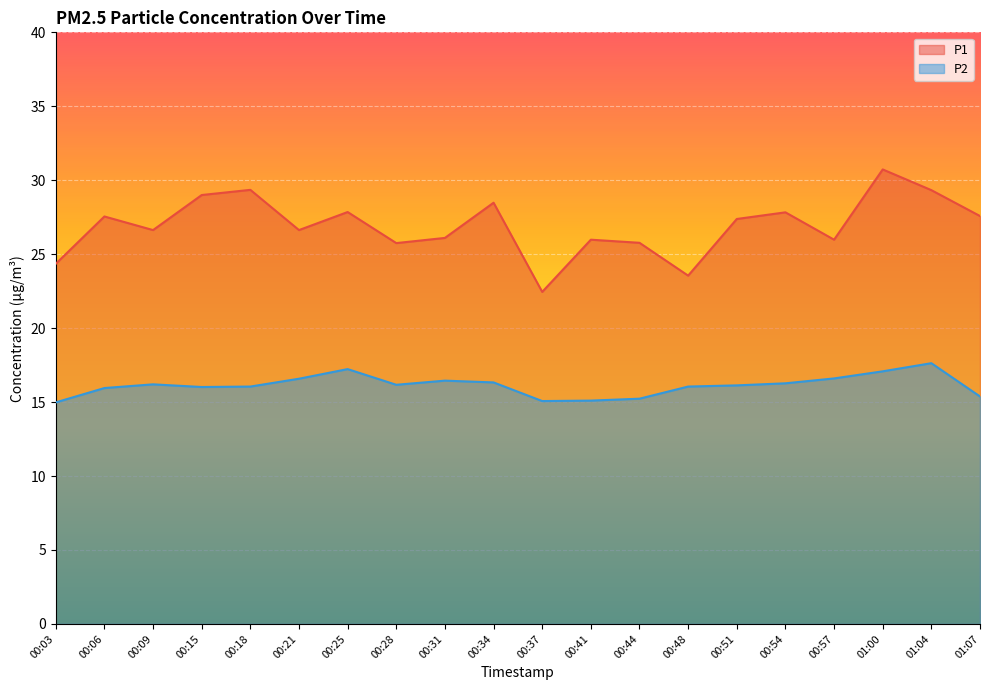

True or false: P2 and P1 cross at least once.

False